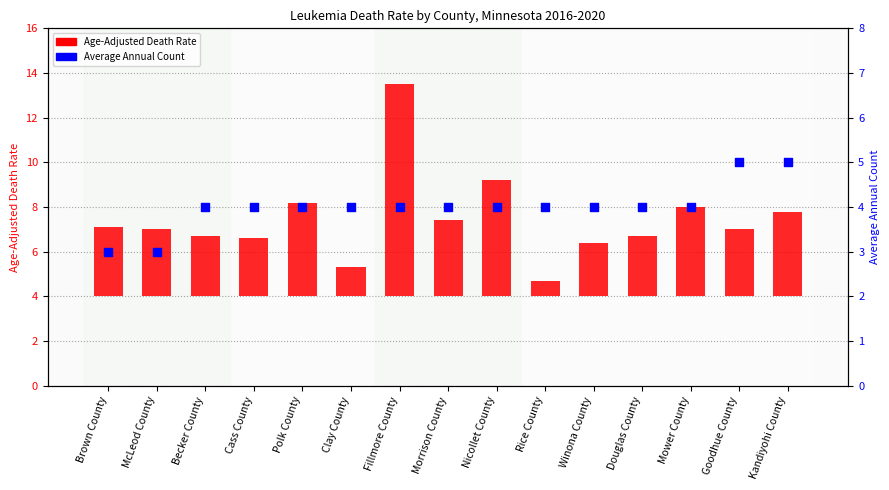

Is the value of Age-Adjusted Death Rate at Cass County greater than the value of Average Annual Count at Brown County?

No